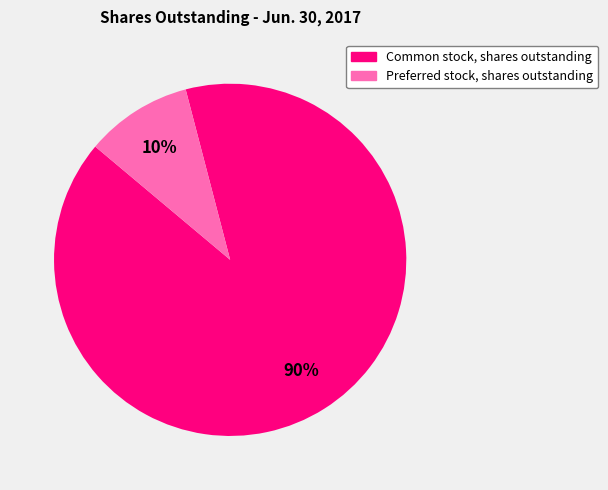

What is the largest slice in the pie chart?

Common stock, shares outstanding